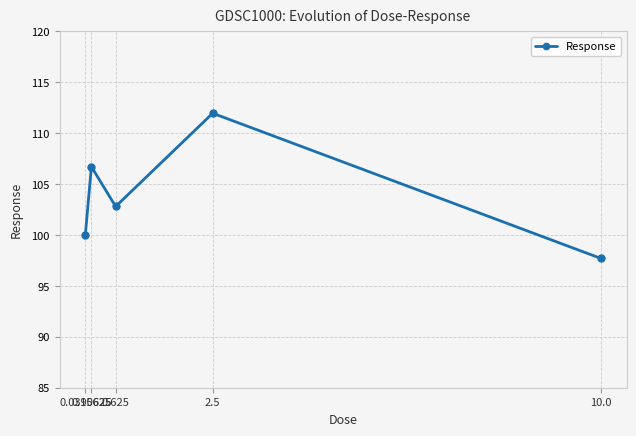

How many series are shown in this chart?

1